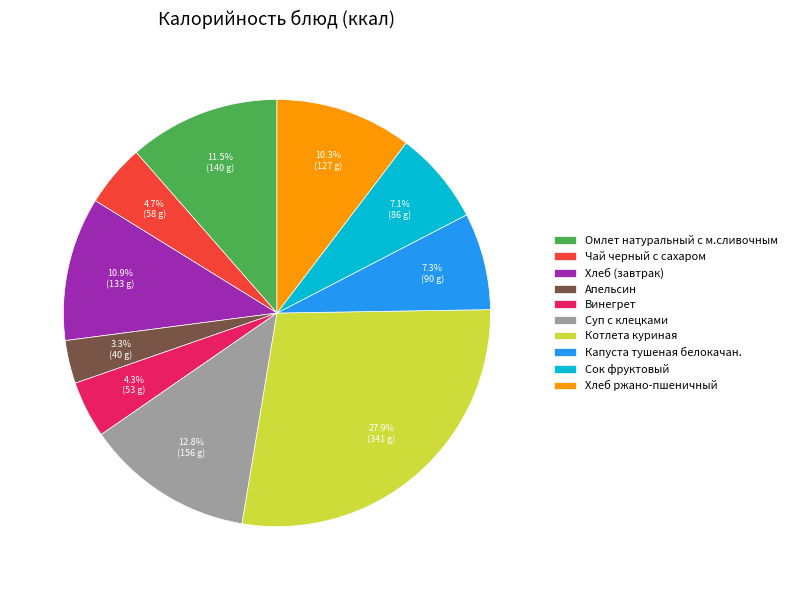

What percentage is the Суп с клецками slice, to the nearest percent?

13%